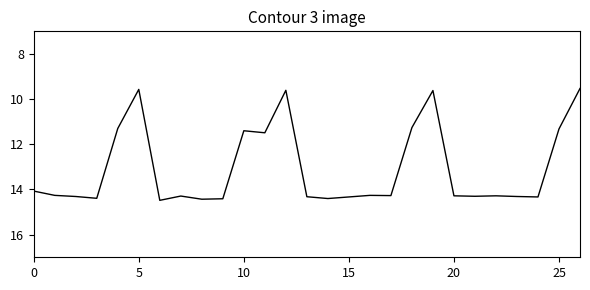

How many values exceed 14?

18